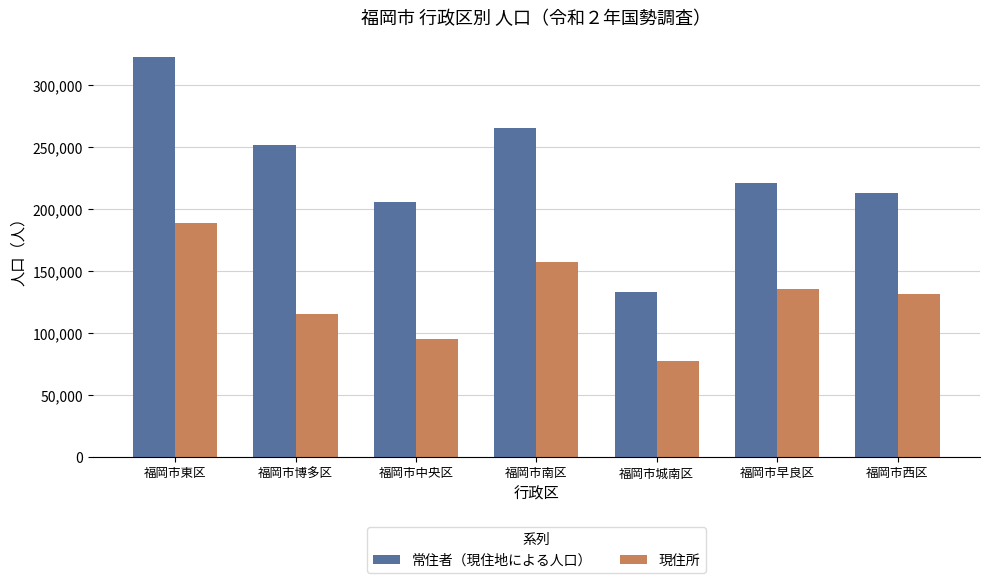

Where is 常住者（現住地による人口） nearest to the value 227683?

福岡市早良区